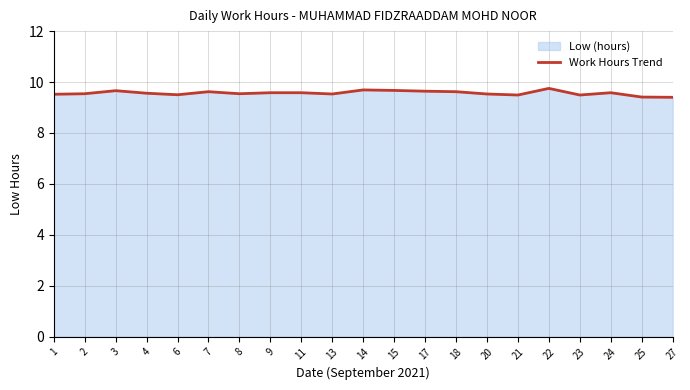

Which has a higher value, 7 or 14?

14